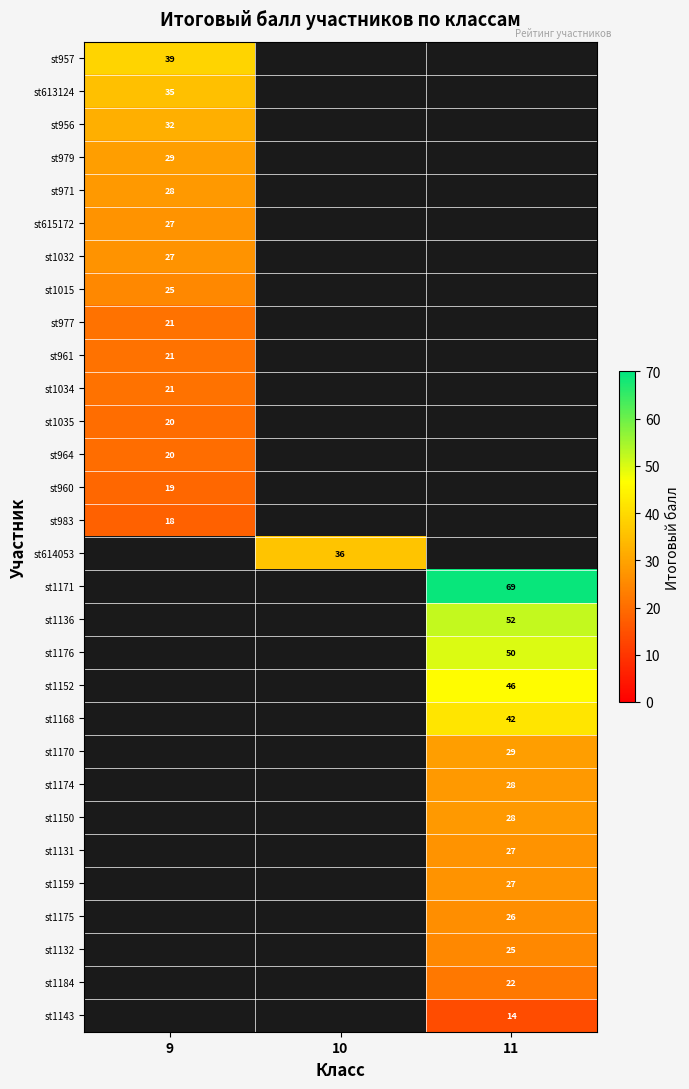

The value of st1132 at 11 is 25. True or false?

True